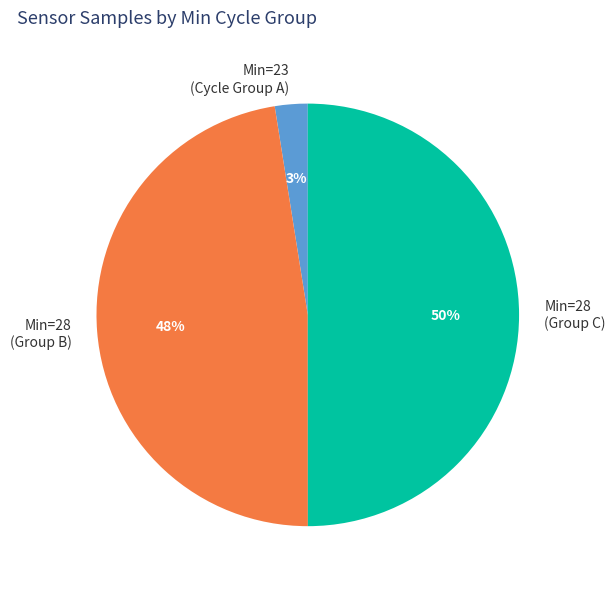

Which category has the smallest portion of the pie?

Min=23 (Cycle Group A)